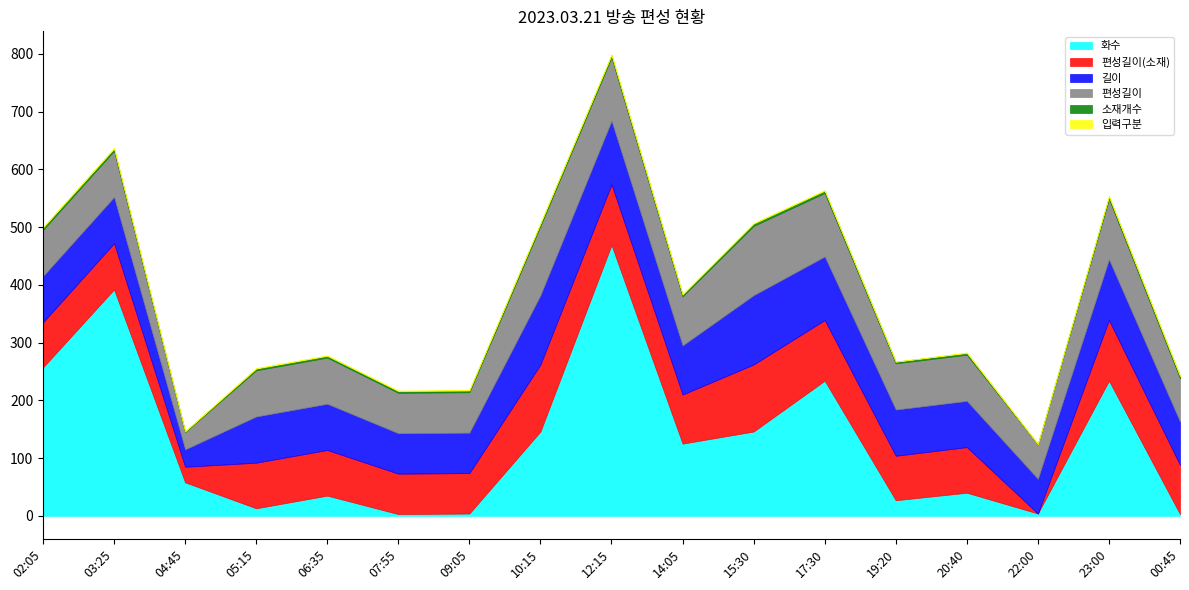

Which series changed the most between 09:05 and 10:15?

화수